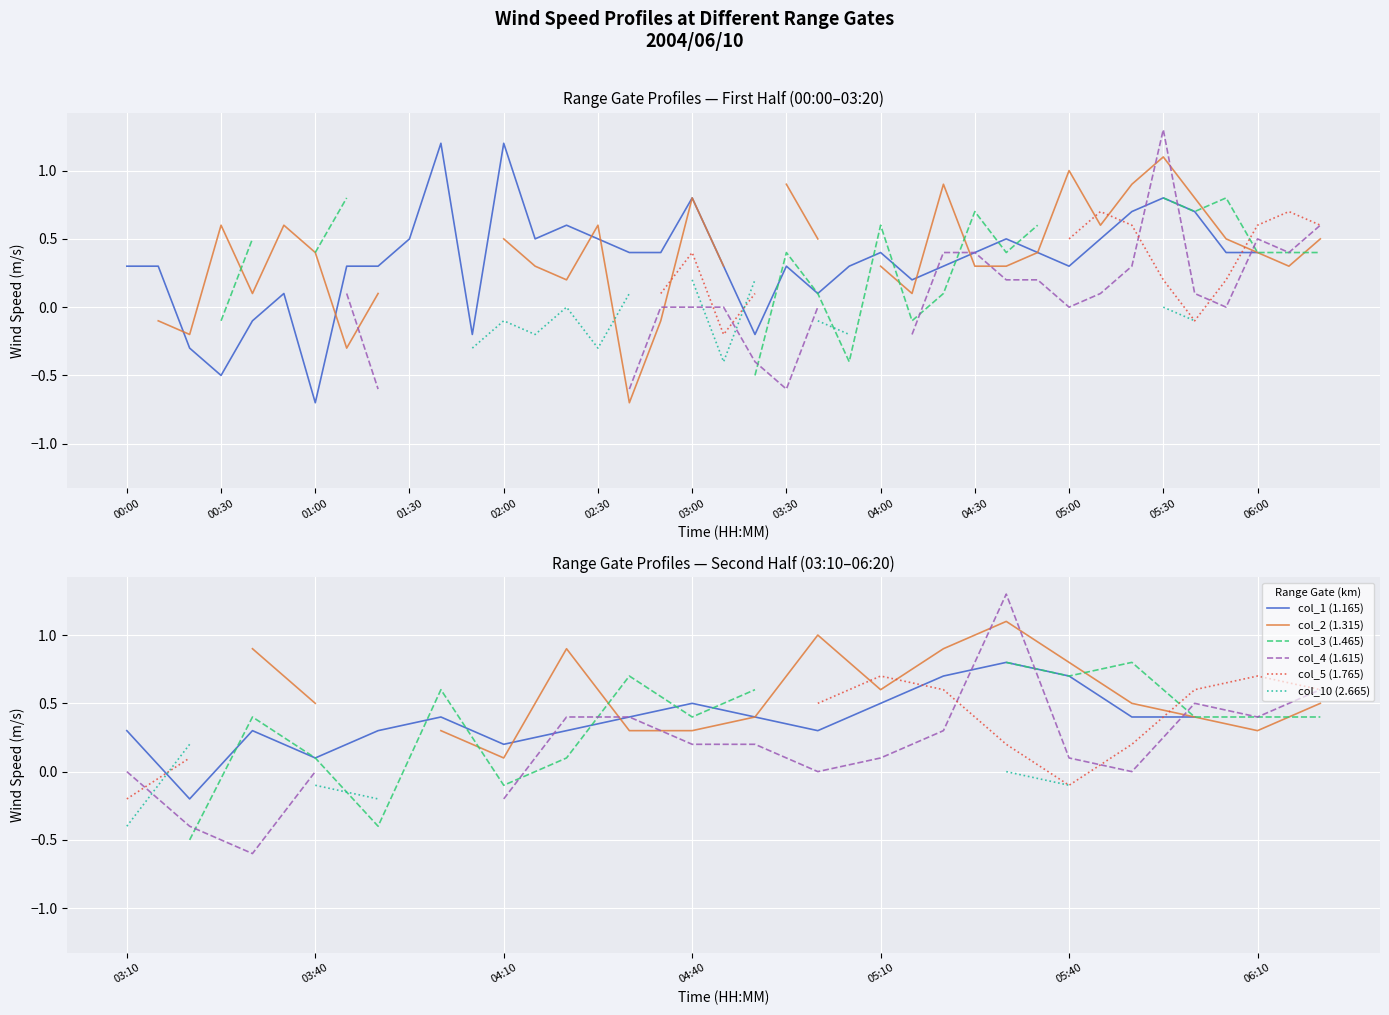

What is the label of the 1st point from the left?

03:10